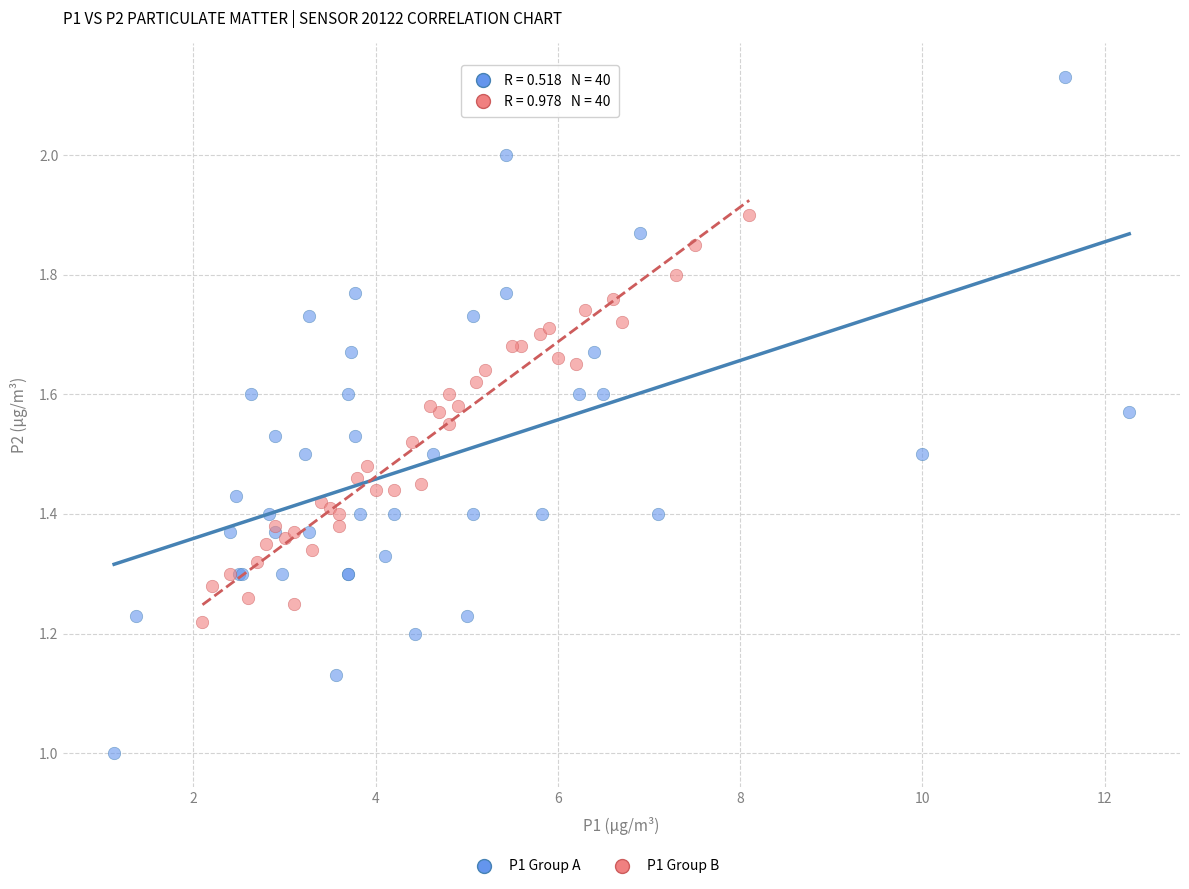

Which series reaches the minimum Y coordinate?

P1 Group A